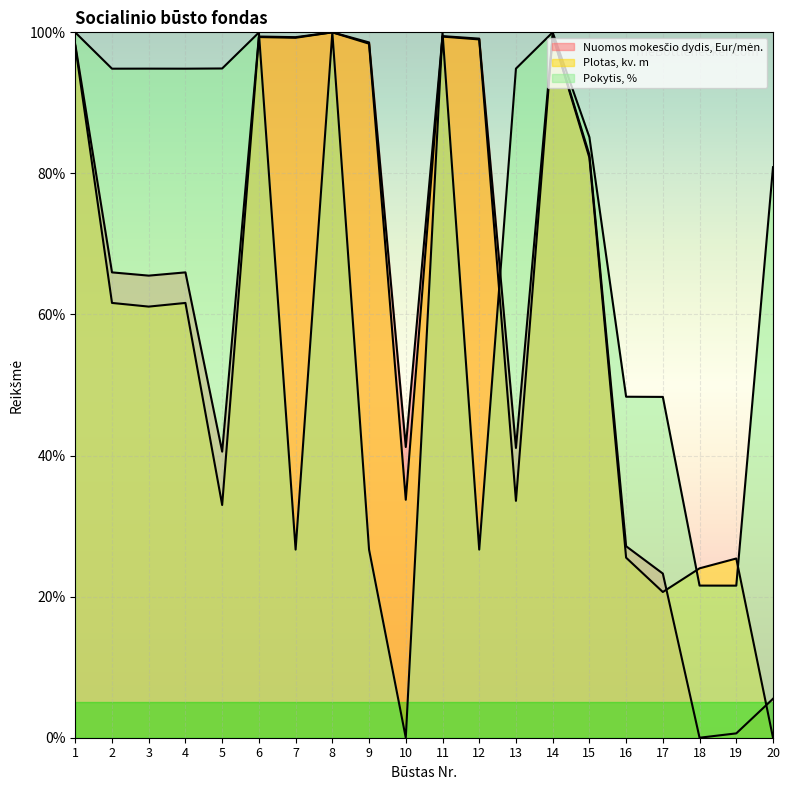

Rank the series by their maximum value, from lowest to highest.

Nuomos mokesčio dydis, Eur/mėn., Plotas, kv. m, Pokytis, %